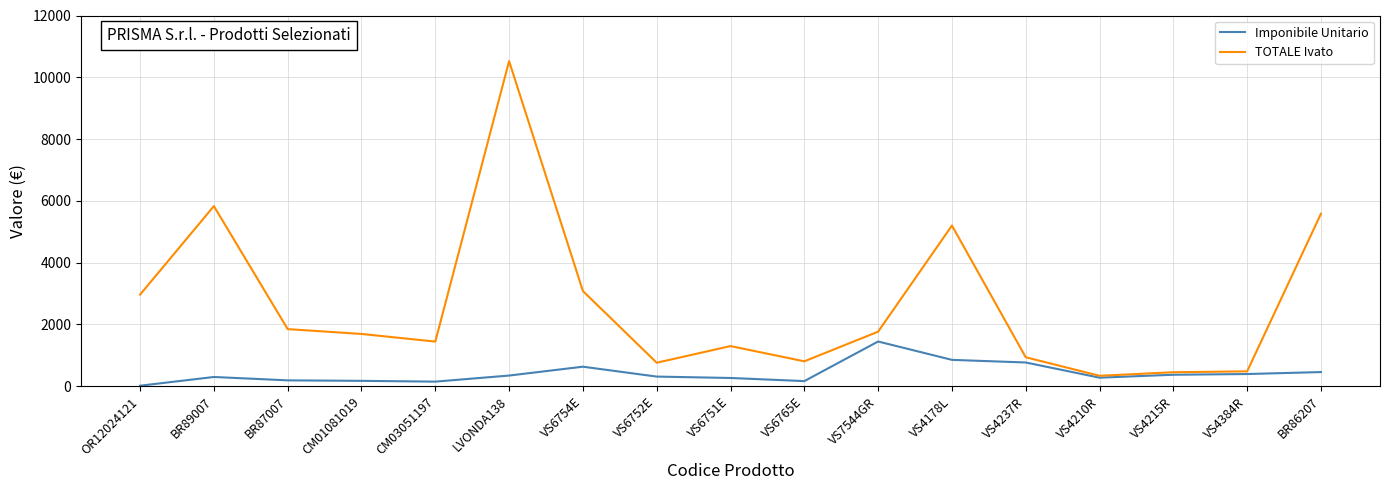

Which series has the widest spread of values?

TOTALE Ivato